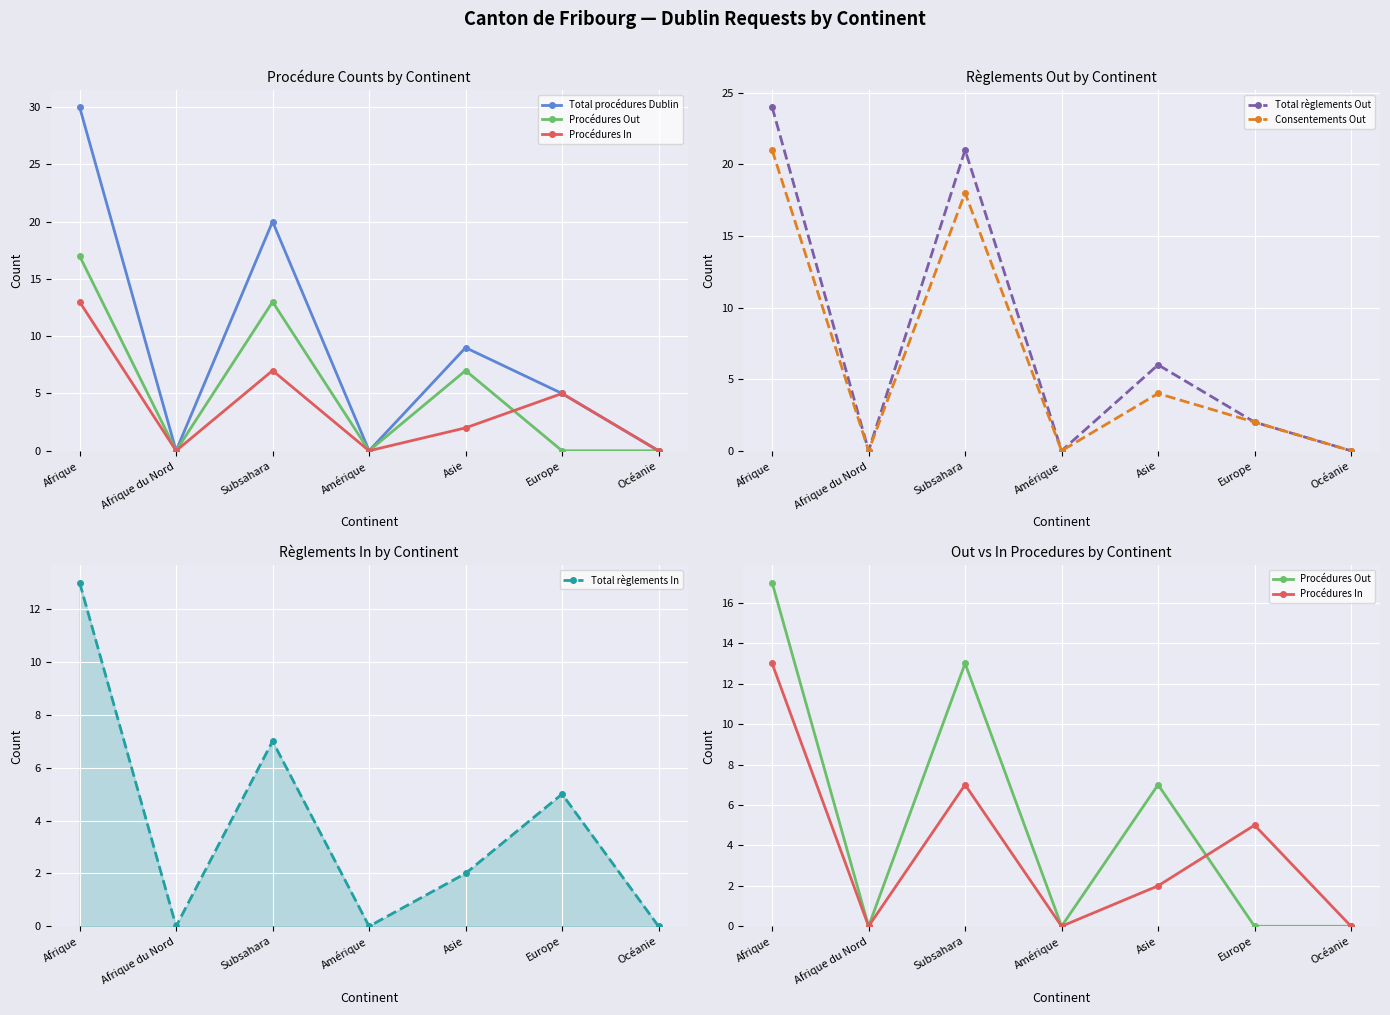

What position from the right is Asie?

3